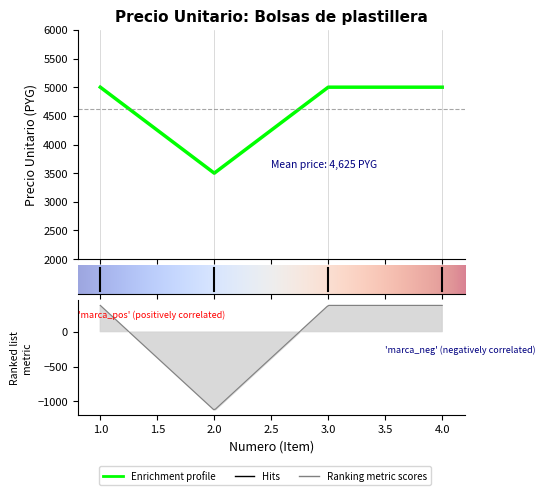

What is the smallest value displayed?

3500